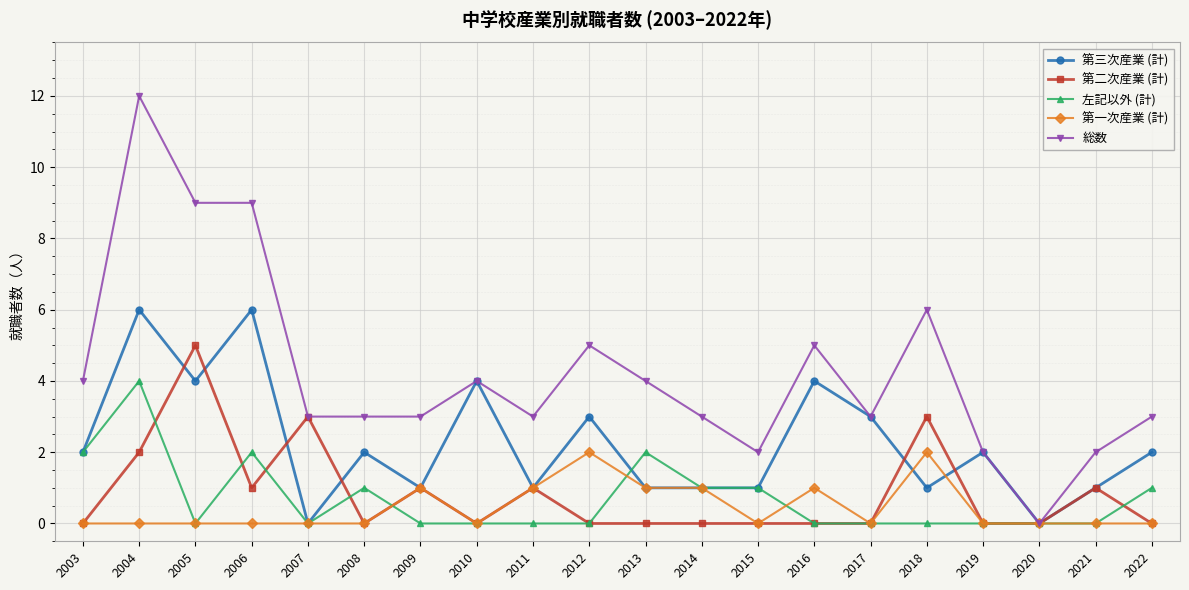

Reading left to right, extract all data points from this chart.

第三次産業 (計): 2003=2	2004=6	2005=4	2006=6	2007=0	2008=2	2009=1	2010=4	2011=1	2012=3	2013=1	2014=1	2015=1	2016=4	2017=3	2018=1	2019=2	2020=0	2021=1	2022=2
第二次産業 (計): 2003=0	2004=2	2005=5	2006=1	2007=3	2008=0	2009=1	2010=0	2011=1	2012=0	2013=0	2014=0	2015=0	2016=0	2017=0	2018=3	2019=0	2020=0	2021=1	2022=0
左記以外 (計): 2003=2	2004=4	2005=0	2006=2	2007=0	2008=1	2009=0	2010=0	2011=0	2012=0	2013=2	2014=1	2015=1	2016=0	2017=0	2018=0	2019=0	2020=0	2021=0	2022=1
第一次産業 (計): 2003=0	2004=0	2005=0	2006=0	2007=0	2008=0	2009=1	2010=0	2011=1	2012=2	2013=1	2014=1	2015=0	2016=1	2017=0	2018=2	2019=0	2020=0	2021=0	2022=0
総数: 2003=4	2004=12	2005=9	2006=9	2007=3	2008=3	2009=3	2010=4	2011=3	2012=5	2013=4	2014=3	2015=2	2016=5	2017=3	2018=6	2019=2	2020=0	2021=2	2022=3